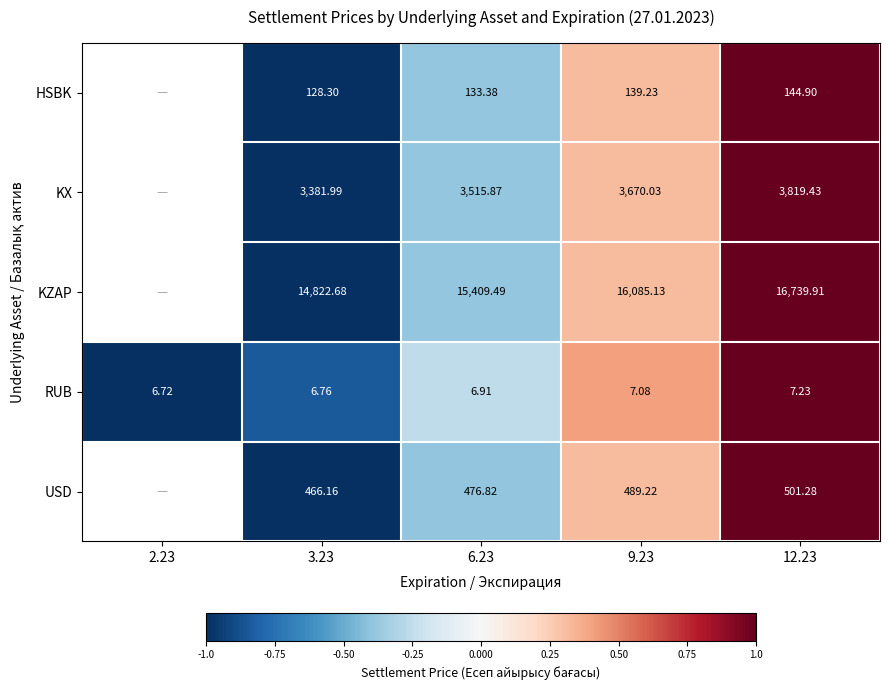

At 12.23, list the series in order from smallest to largest.

RUB, HSBK, USD, KX, KZAP